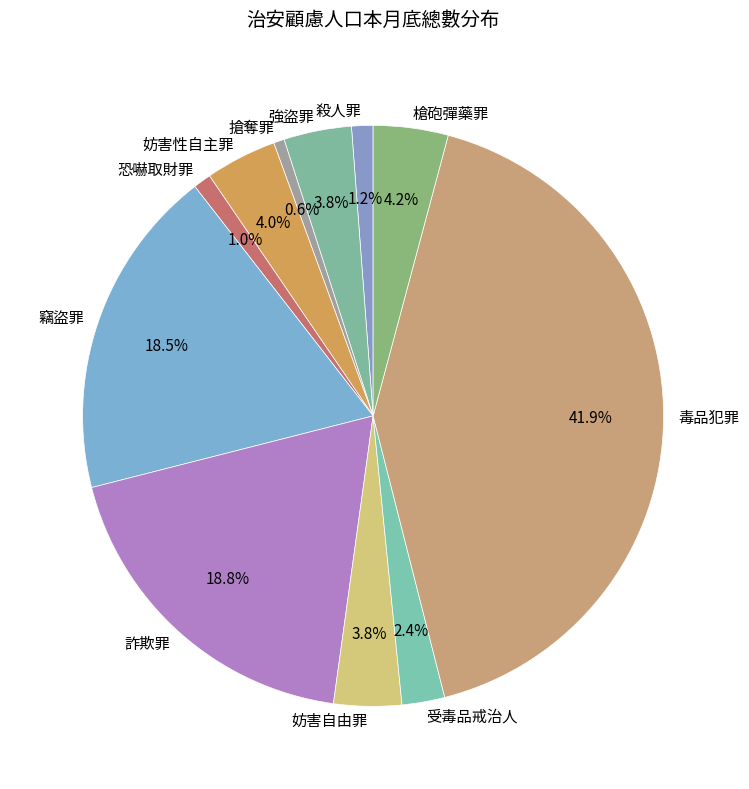

Is it true that 恐嚇取財罪 is 11% of the pie?

False